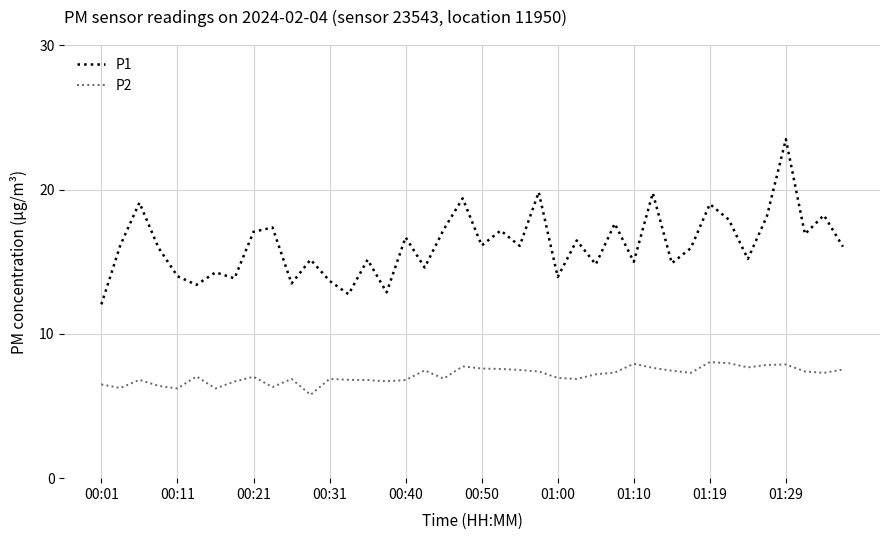

Is this an area chart (filled region under the line)?

No